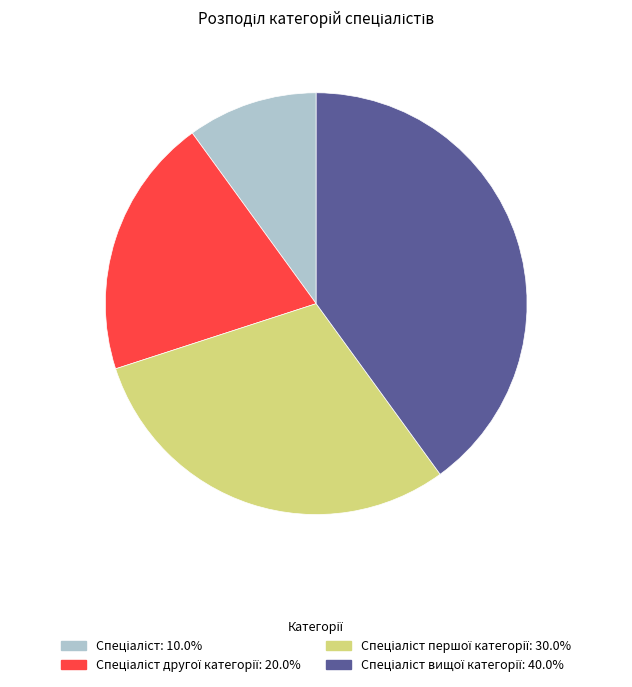

Is there any slice that represents more than half of the pie?

No